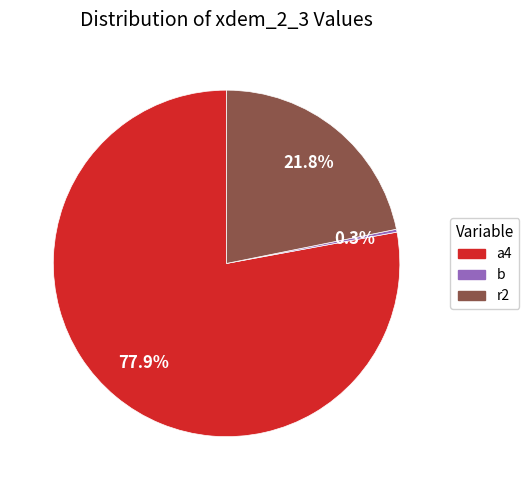

Does any single category account for the majority?

Yes